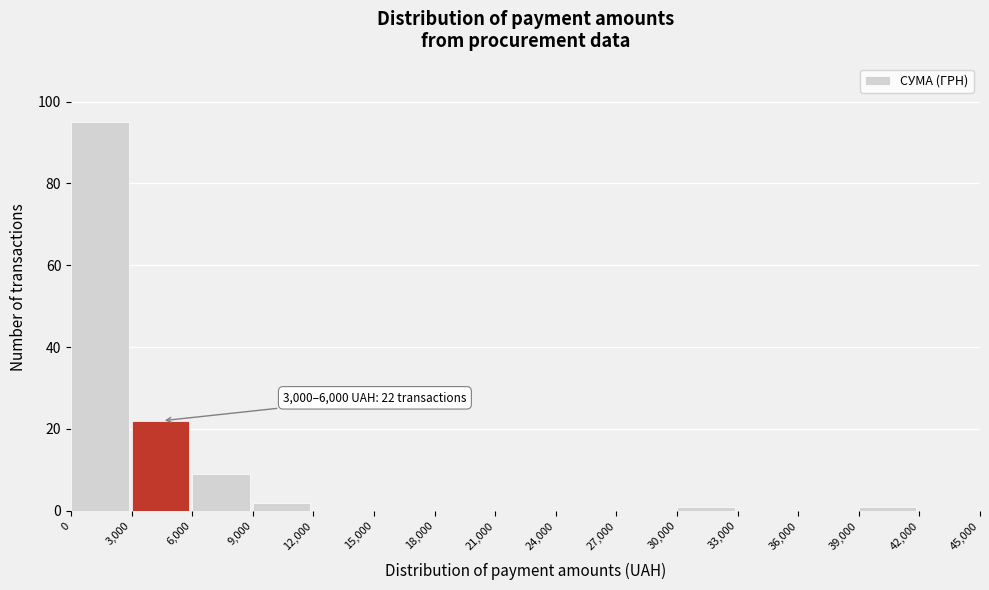

Which range on the x-axis has the tallest bar?

0 to 3,000